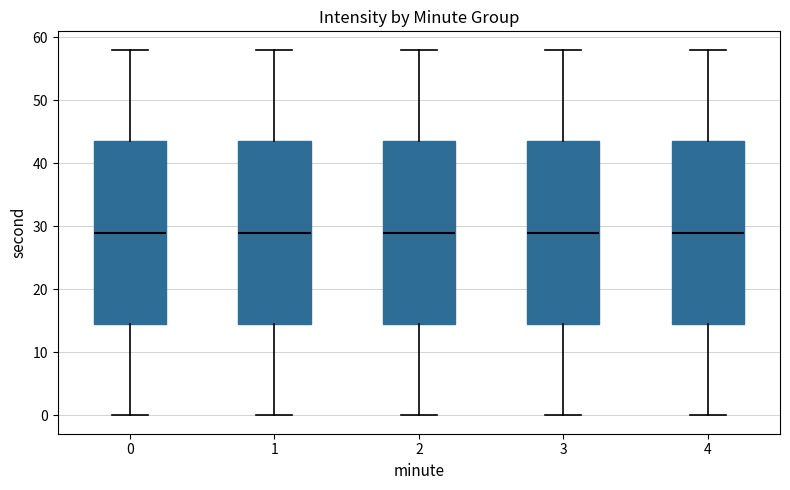

Reading left to right, read every box against the y-axis: the position of its median line, the range the box covers, and the ends of its whiskers. The values are not printed on the chart, so give them approximately, as read against the axis.

0: median 29, box 15 to 44, whiskers 0 to 58
1: median 29, box 15 to 44, whiskers 0 to 58
2: median 29, box 15 to 44, whiskers 0 to 58
3: median 29, box 15 to 44, whiskers 0 to 58
4: median 29, box 15 to 44, whiskers 0 to 58